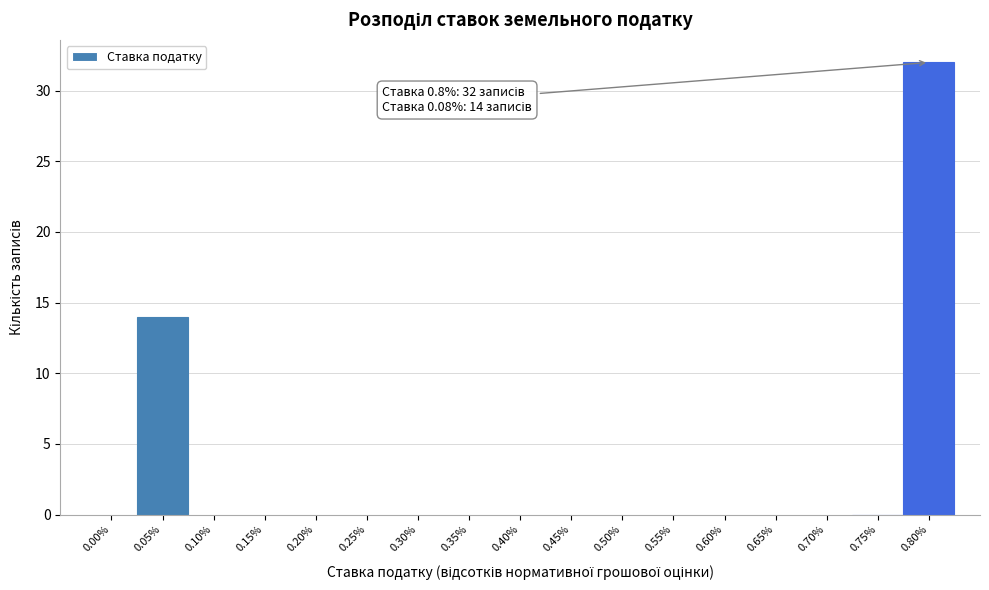

Reading left to right, transcribe all the data shown in this chart.

0.00%=0	0.05%=14	0.10%=0	0.15%=0	0.20%=0	0.25%=0	0.30%=0	0.35%=0	0.40%=0	0.45%=0	0.50%=0	0.55%=0	0.60%=0	0.65%=0	0.70%=0	0.75%=0	0.80%=32